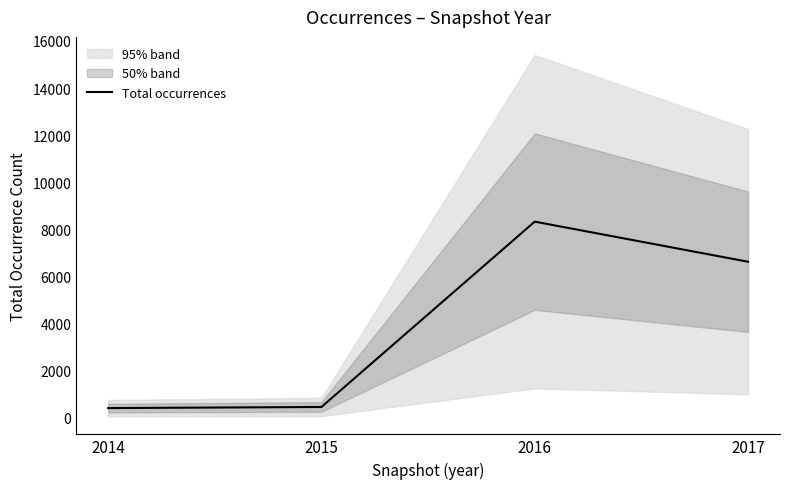

True or false: there are more than 1 points higher than both neighbors.

False